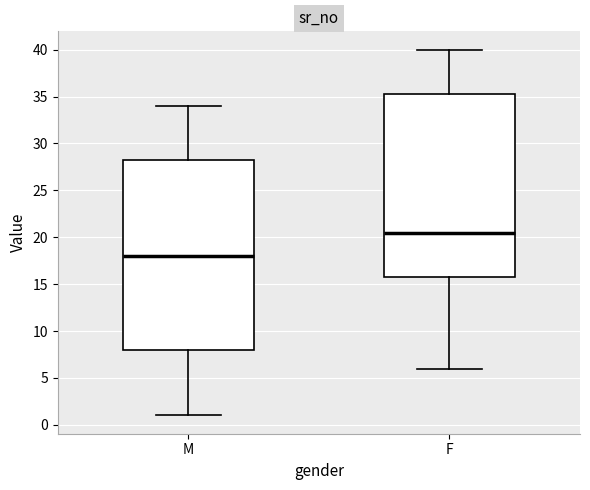

Reading left to right, transcribe this box plot: for each box, give where its median line is, the range the box spans, and where its two whiskers end, as read against the y-axis. The values are not printed on the chart, so give them approximately, as read against the axis.

M: median 18.0, box 8.0 to 28.5, whiskers 1.0 to 34.0
F: median 20.5, box 16.0 to 35.5, whiskers 6.0 to 40.0